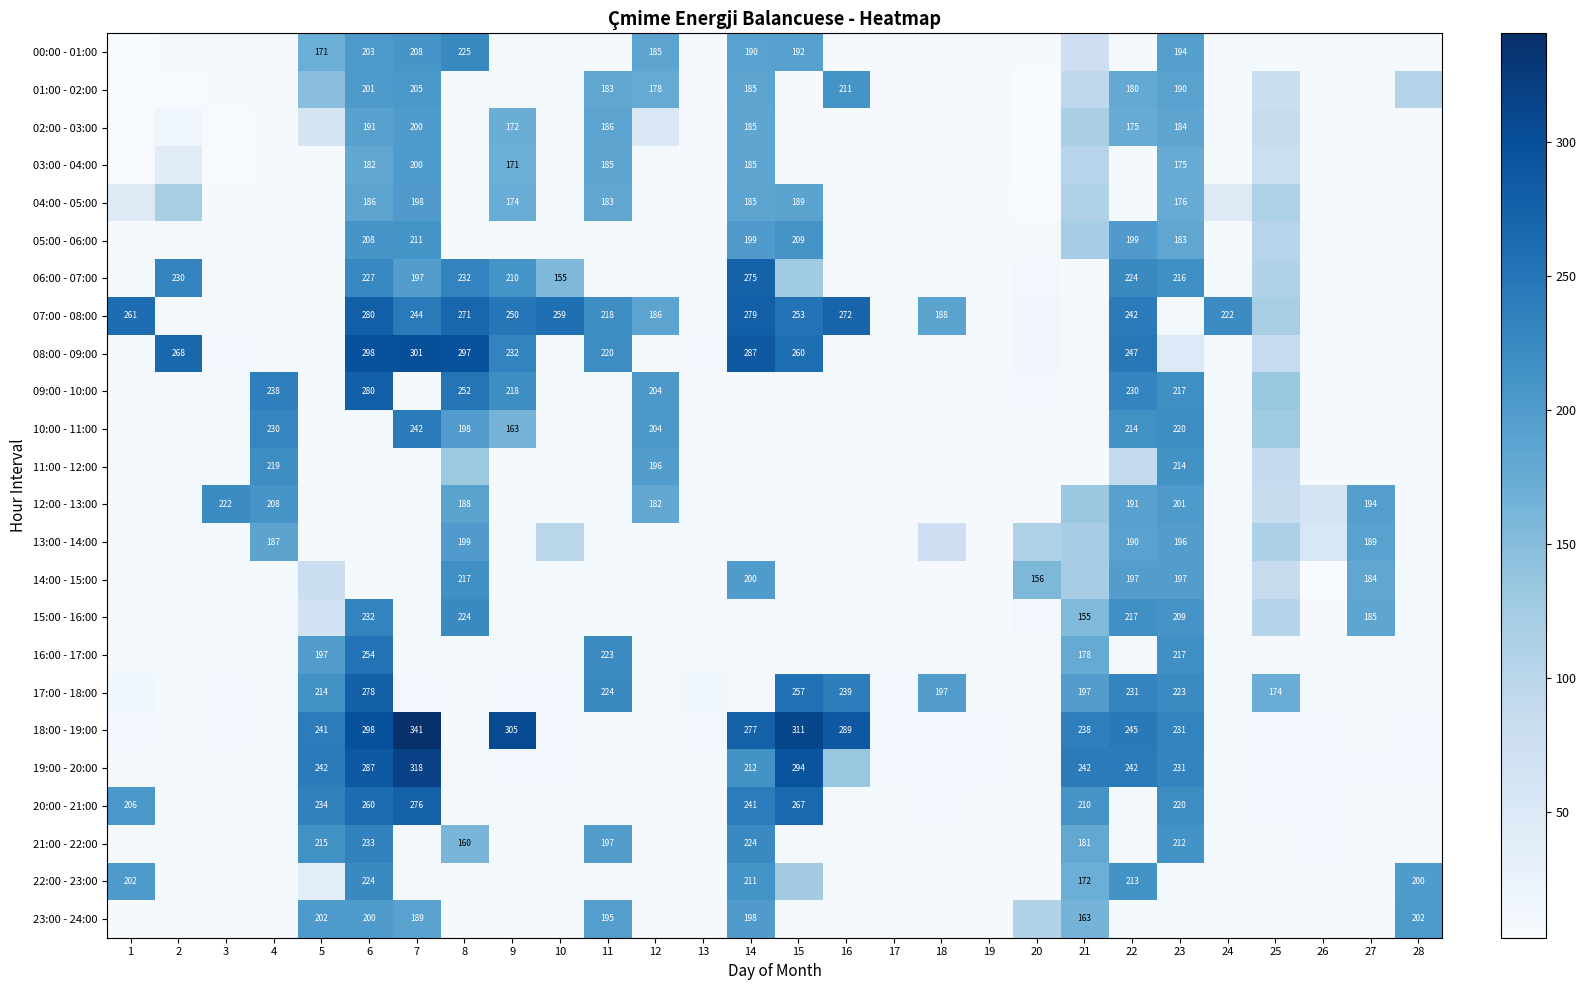

List the labels in order of 15:00 - 16:00 value, largest first.

6, 8, 22, 23, 27, 21, 25, 5, 20, 1, 3, 2, 24, 11, 9, 7, 14, 10, 4, 18, 15, 28, 13, 19, 16, 17, 12, 26